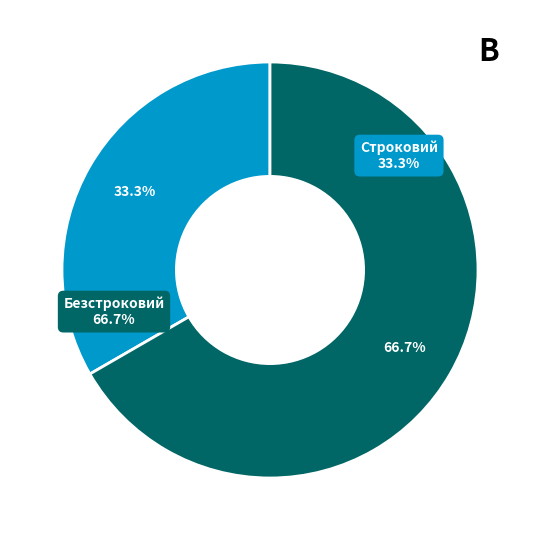

What is the change in value from Строковий to Безстроковий?

+1